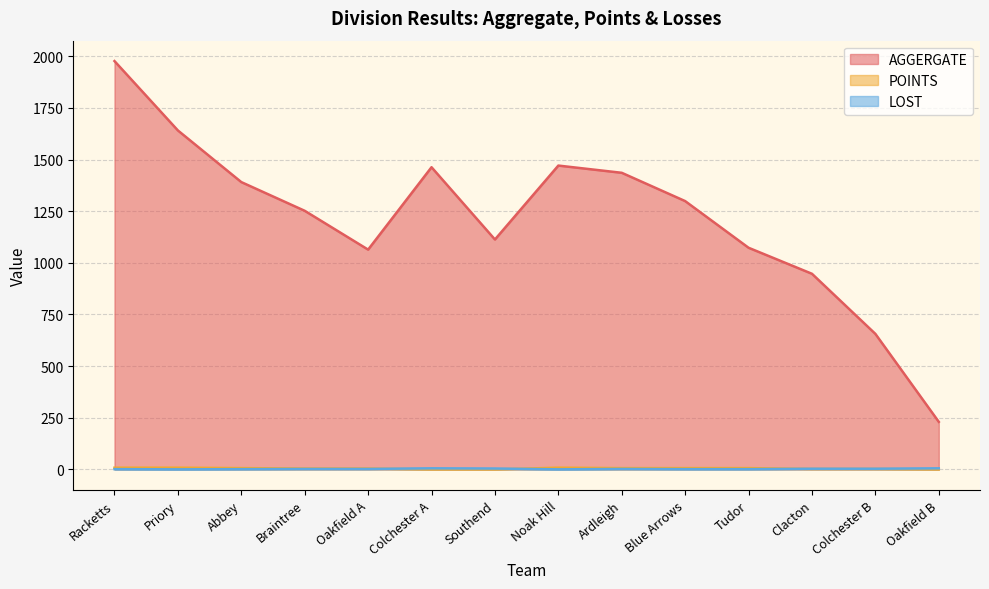

True or false: AGGERGATE has a value of 1477 at Oakfield A.

False